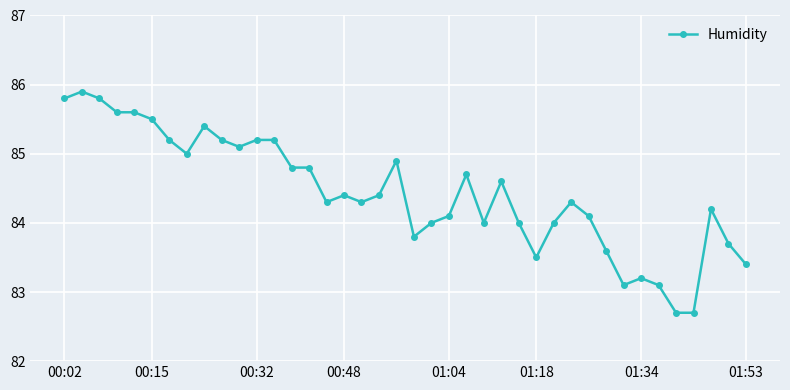

What is the smallest value displayed?

82.7